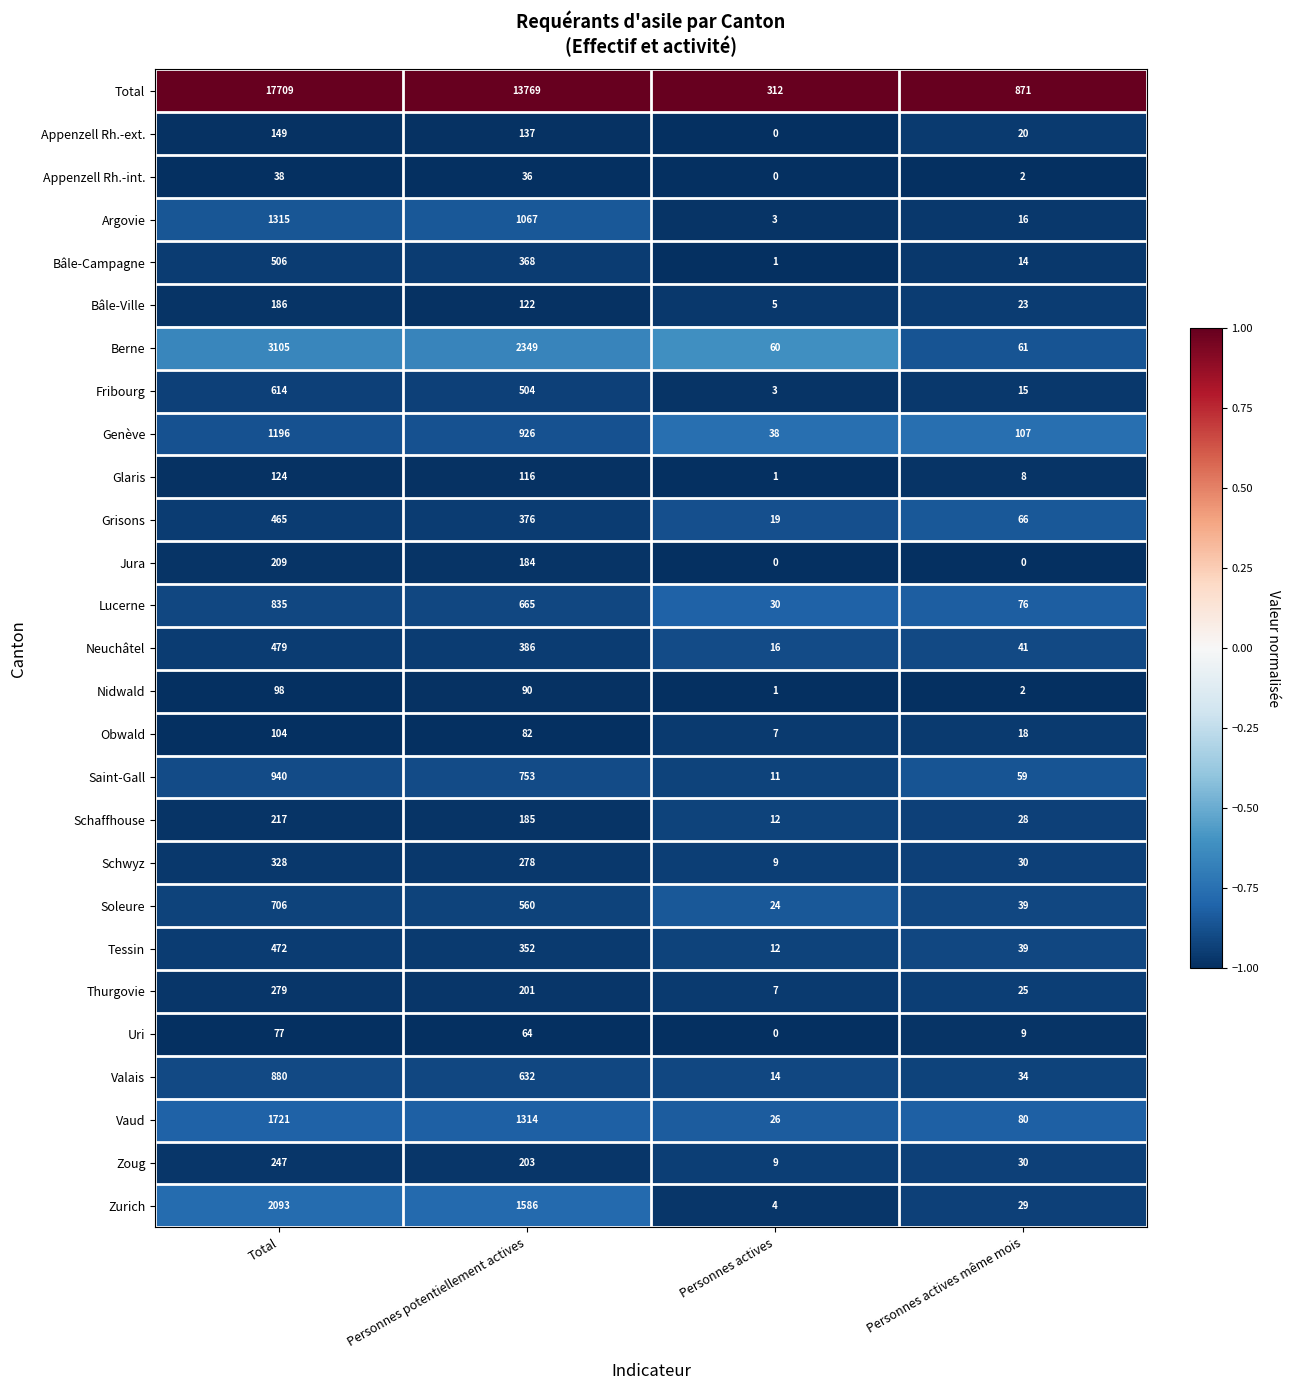

True or false: Tessin has a value of 224 at Personnes potentiellement actives.

False